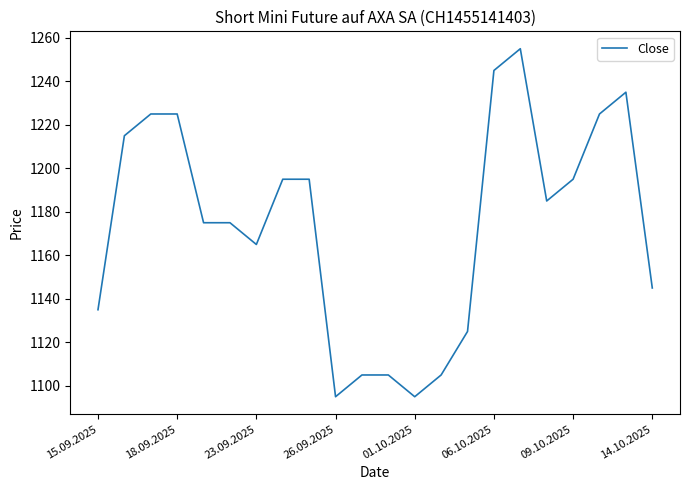

What is the greatest value displayed?

1255